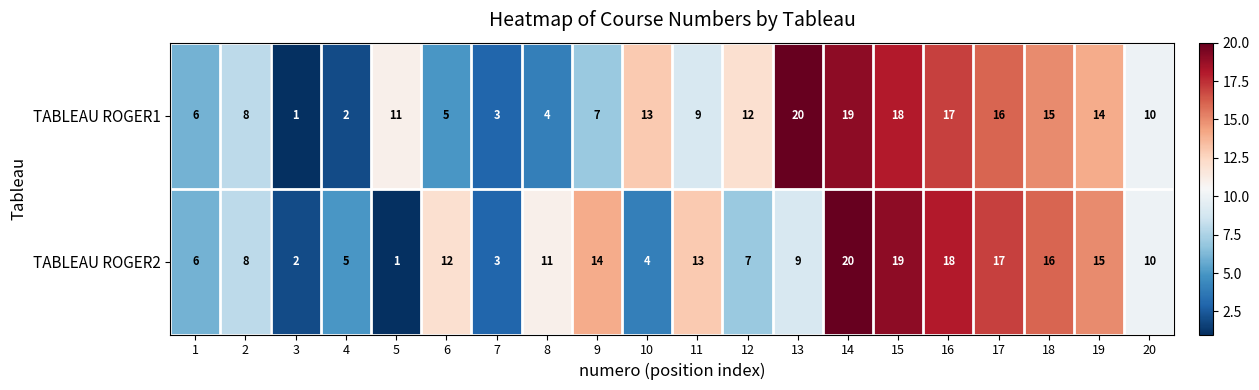

What is the difference between the maximum and minimum values in the TABLEAU ROGER1 series?

19